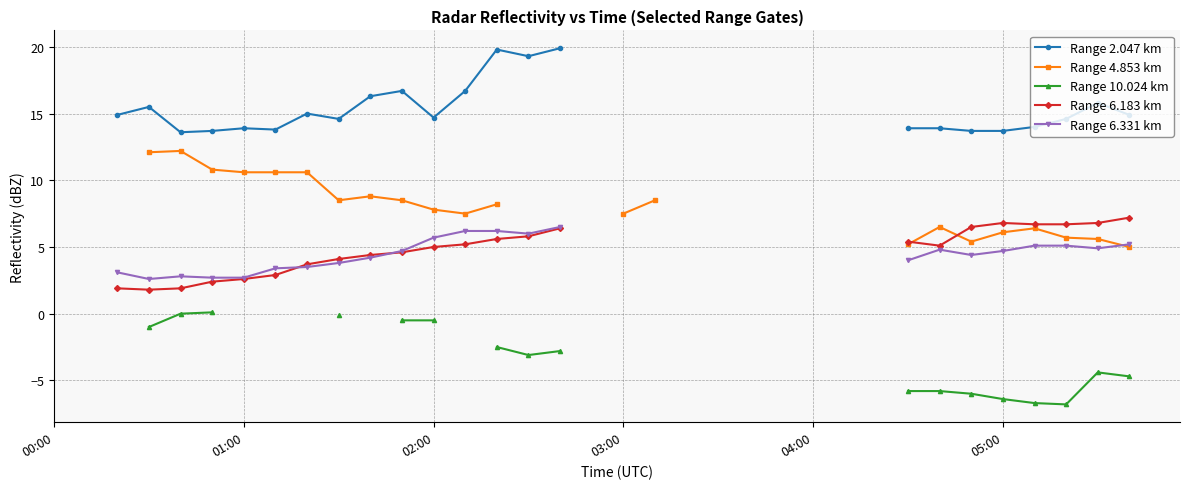

What are all the series names shown in the legend?

Range 2.047 km, Range 4.853 km, Range 10.024 km, Range 6.183 km, Range 6.331 km